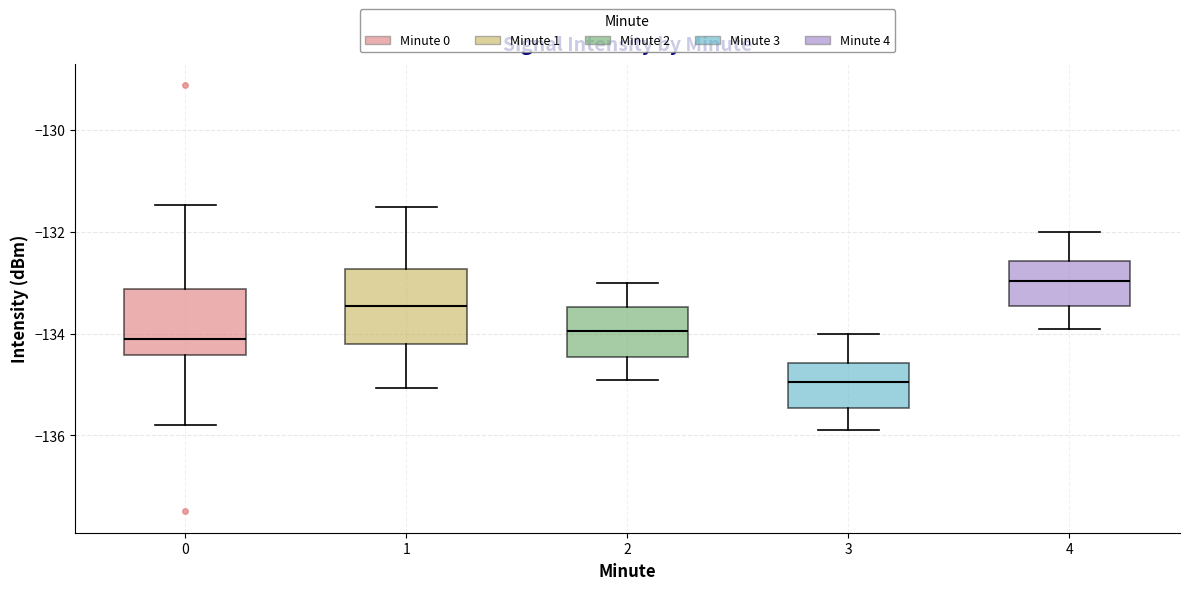

Reading left to right, read every box against the y-axis: the position of its median line, the range the box covers, and the ends of its whiskers. The values are not printed on the chart, so give them approximately, as read against the axis.

0: median -134.2, box -134.4 to -133.2, whiskers -135.8 to -131.4
1: median -133.4, box -134.2 to -132.8, whiskers -135.0 to -131.6
2: median -134.0, box -134.4 to -133.4, whiskers -135.0 to -133.0
3: median -135.0, box -135.4 to -134.6, whiskers -136.0 to -134.0
4: median -133.0, box -133.4 to -132.6, whiskers -134.0 to -132.0